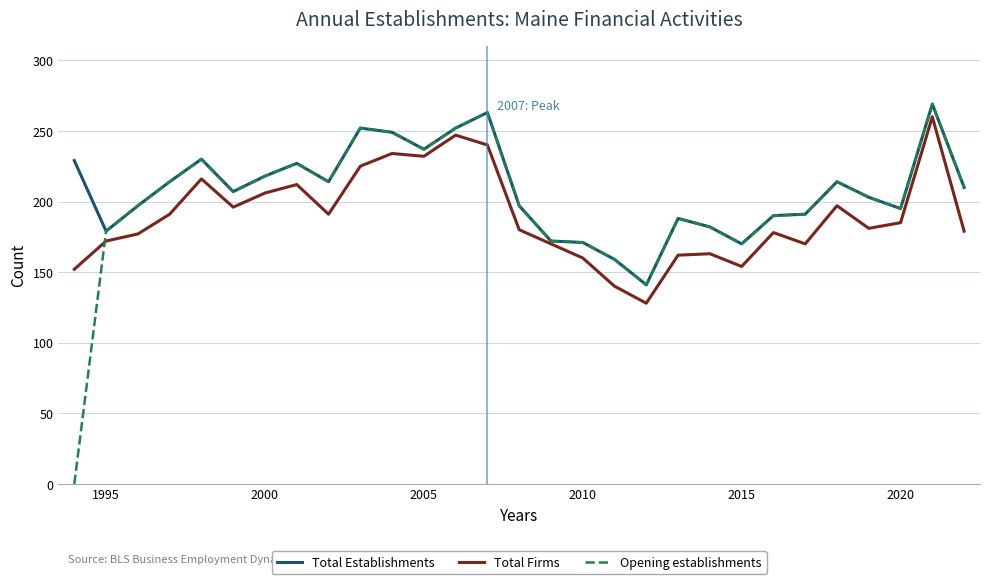

What is the highest value of the Total Establishments series?

269